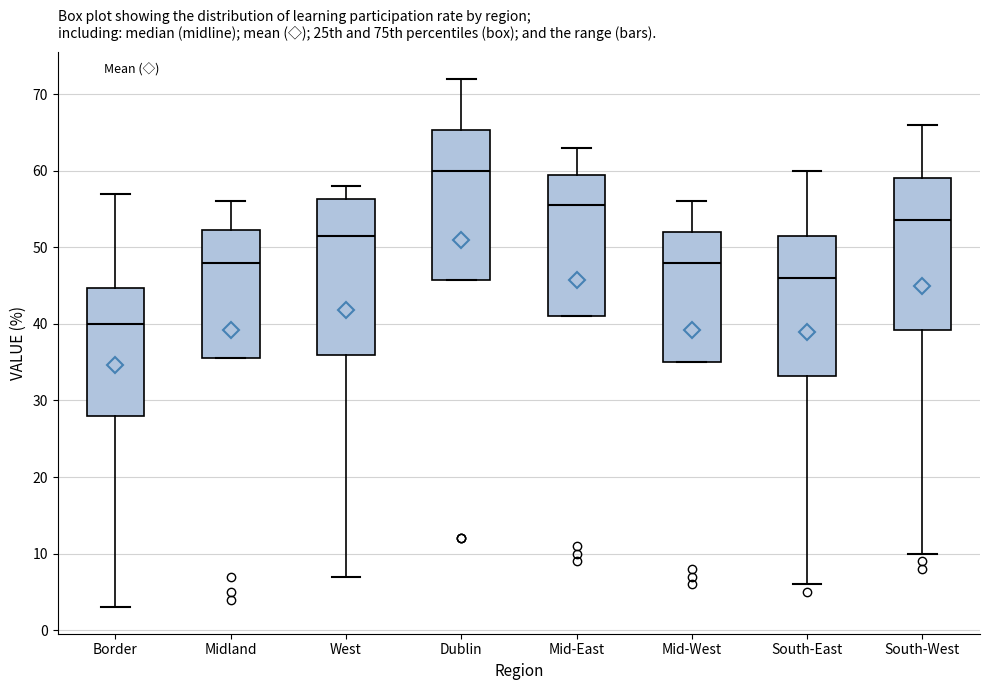

Reading left to right, read every box against the y-axis: the position of its median line, the range the box covers, and the ends of its whiskers. The values are not printed on the chart, so give them approximately, as read against the axis.

Border: median 40, box 28 to 45, whiskers 3 to 57
Midland: median 48, box 36 to 52, whiskers 36 to 56
West: median 52, box 36 to 56, whiskers 7 to 58
Dublin: median 60, box 46 to 65, whiskers 46 to 72
Mid-East: median 56, box 41 to 60, whiskers 41 to 63
Mid-West: median 48, box 35 to 52, whiskers 35 to 56
South-East: median 46, box 33 to 52, whiskers 6 to 60
South-West: median 54, box 39 to 59, whiskers 10 to 66